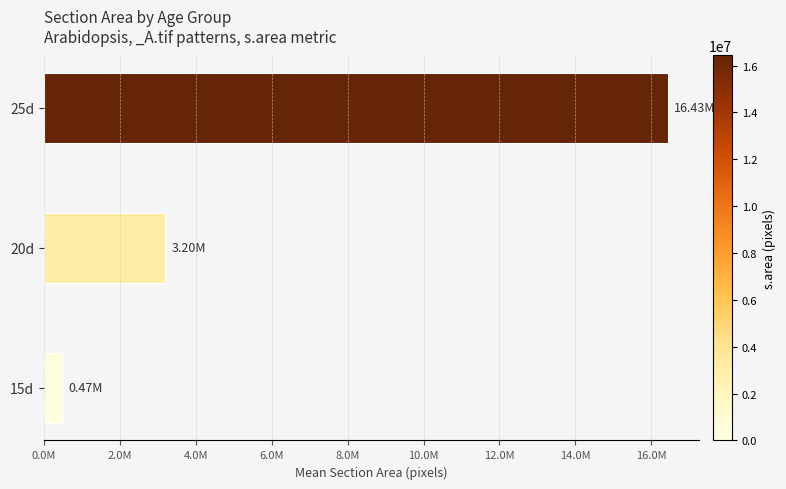

Rank the categories by value from highest to lowest.

25d, 20d, 15d